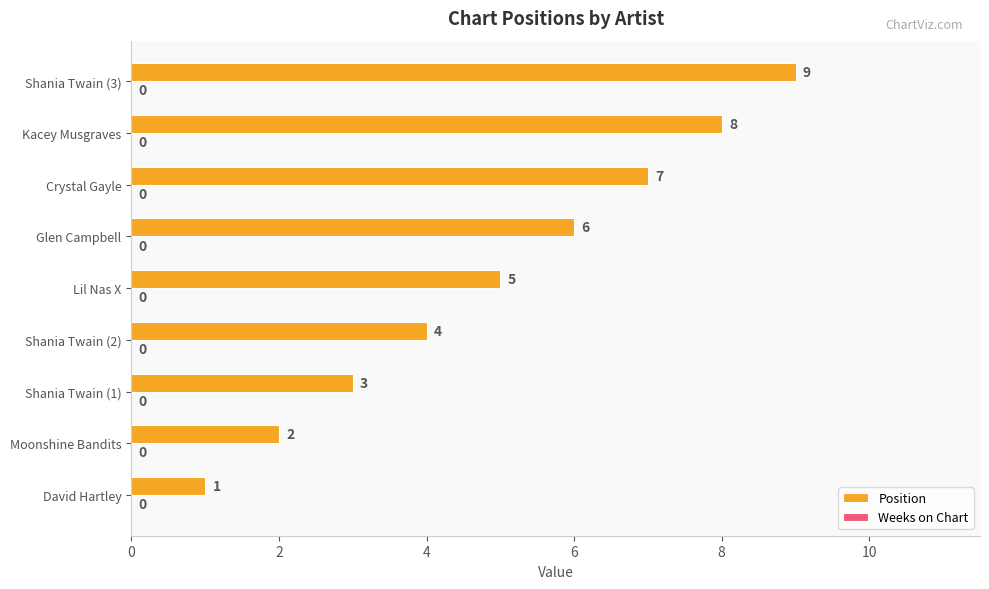

What is the greatest value displayed?

9